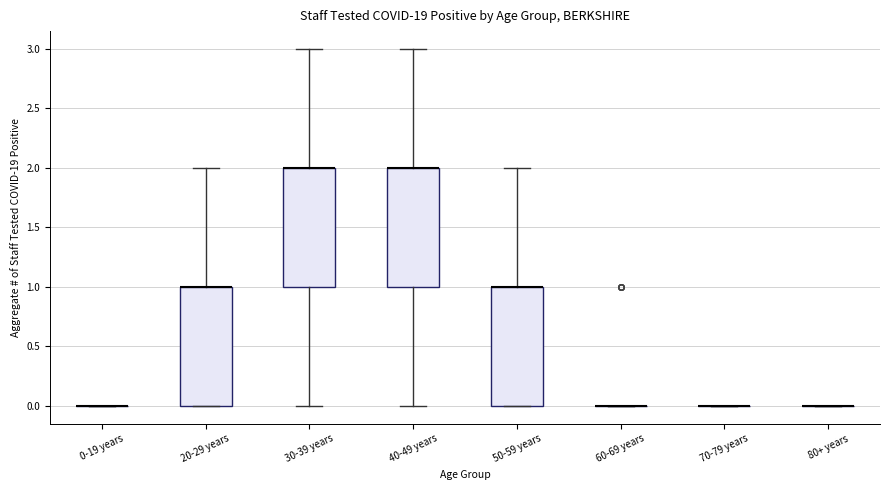

Reading left to right, read every box against the y-axis: the position of its median line, the range the box covers, and the ends of its whiskers. The values are not printed on the chart, so give them approximately, as read against the axis.

0-19 years: box collapsed to a line at 0, whiskers 0 to 0
20-29 years: median 1 (drawn on the box's upper edge), box 0 to 1, whiskers 0 to 2
30-39 years: median 2 (drawn on the box's upper edge), box 1 to 2, whiskers 0 to 3
40-49 years: median 2 (drawn on the box's upper edge), box 1 to 2, whiskers 0 to 3
50-59 years: median 1 (drawn on the box's upper edge), box 0 to 1, whiskers 0 to 2
60-69 years: box collapsed to a line at 0, whiskers 0 to 0
70-79 years: box collapsed to a line at 0, whiskers 0 to 0
80+ years: box collapsed to a line at 0, whiskers 0 to 0